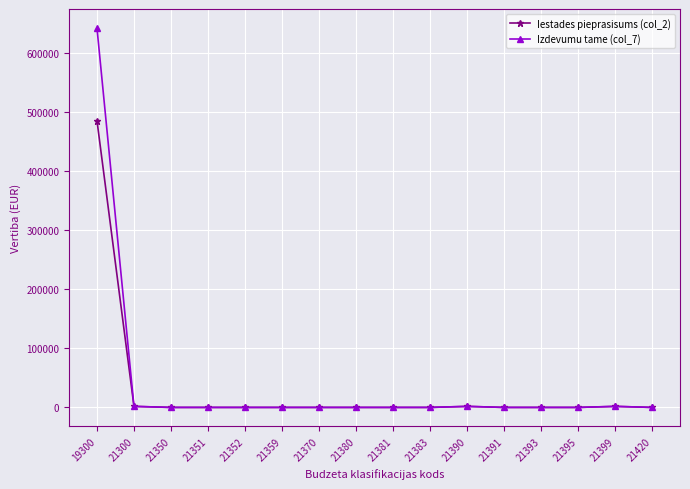

List the series in order of their peak value, lowest first.

Iestades pieprasisums (col_2), Izdevumu tame (col_7)